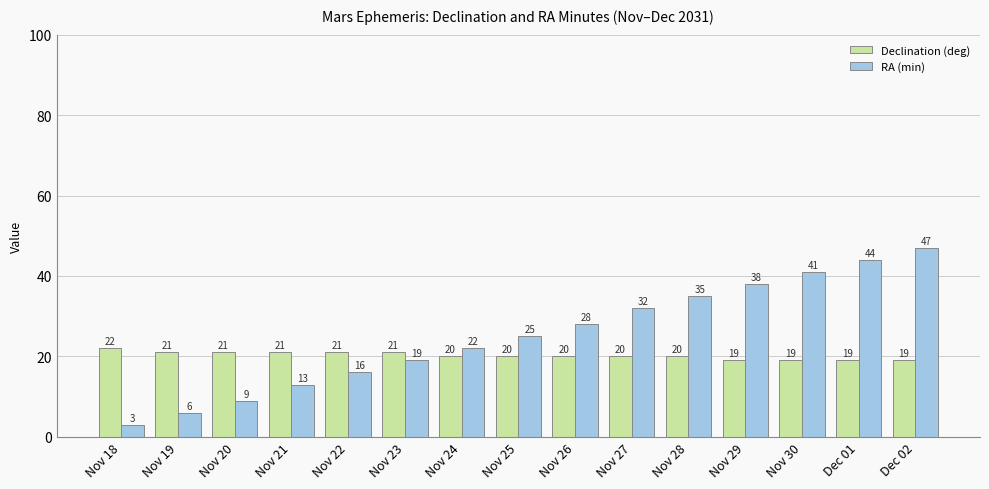

At Nov 19, list the series in order from smallest to largest.

RA (min), Declination (deg)